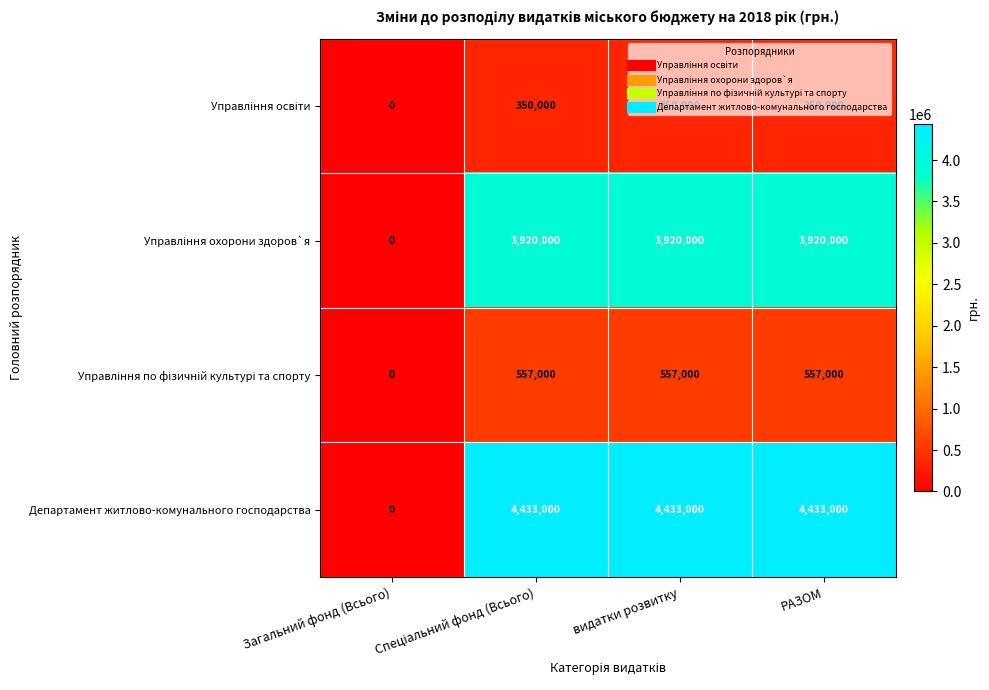

What is the greatest value displayed?

4433000